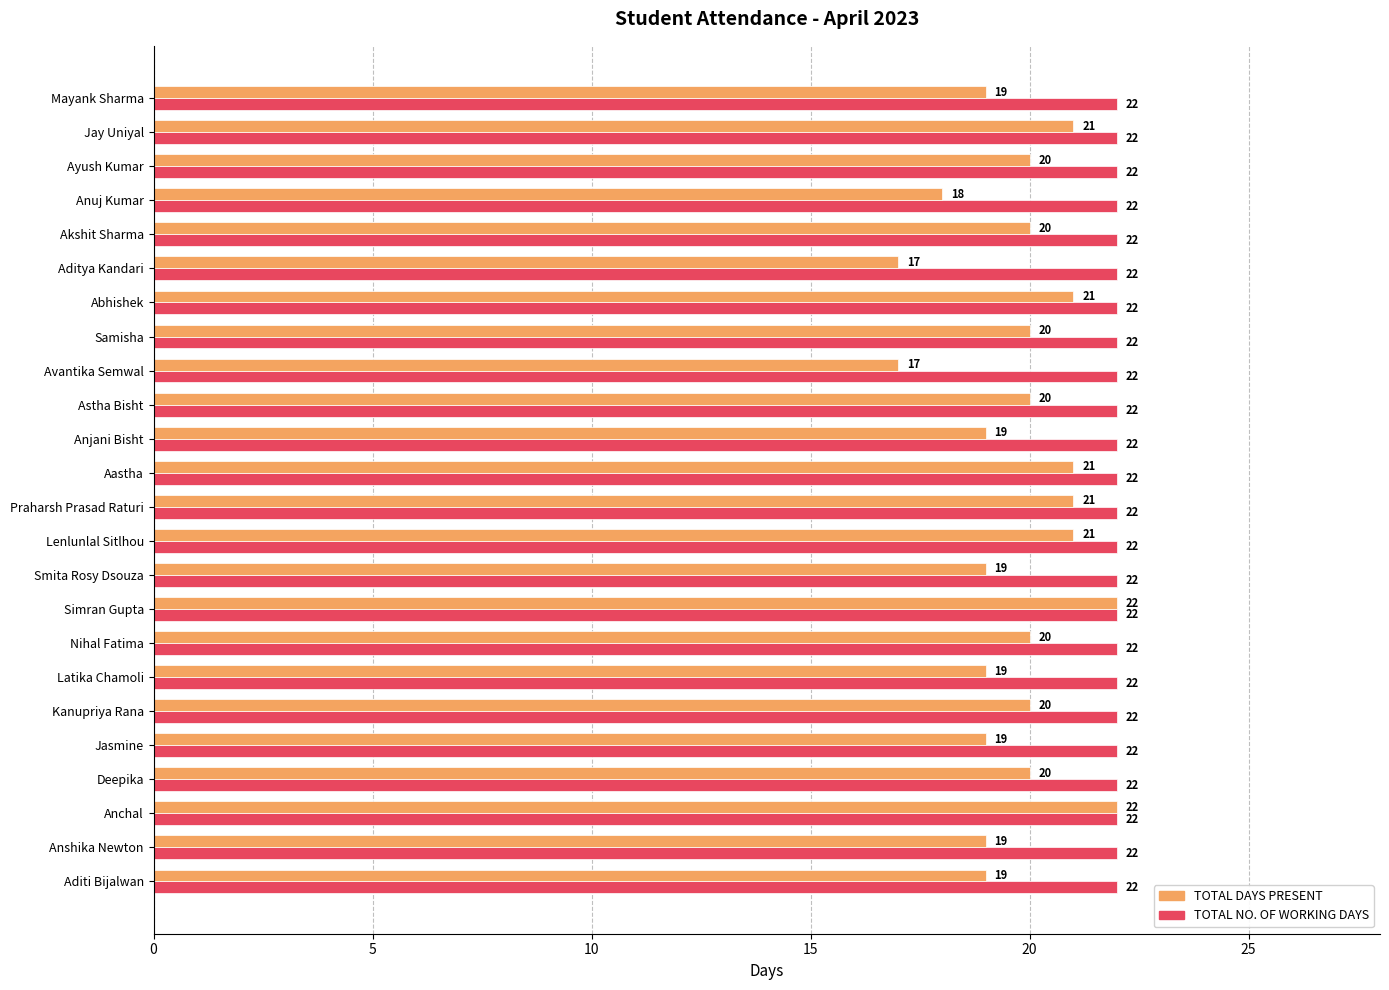

Which series has the largest total across all categories?

TOTAL NO. OF WORKING DAYS